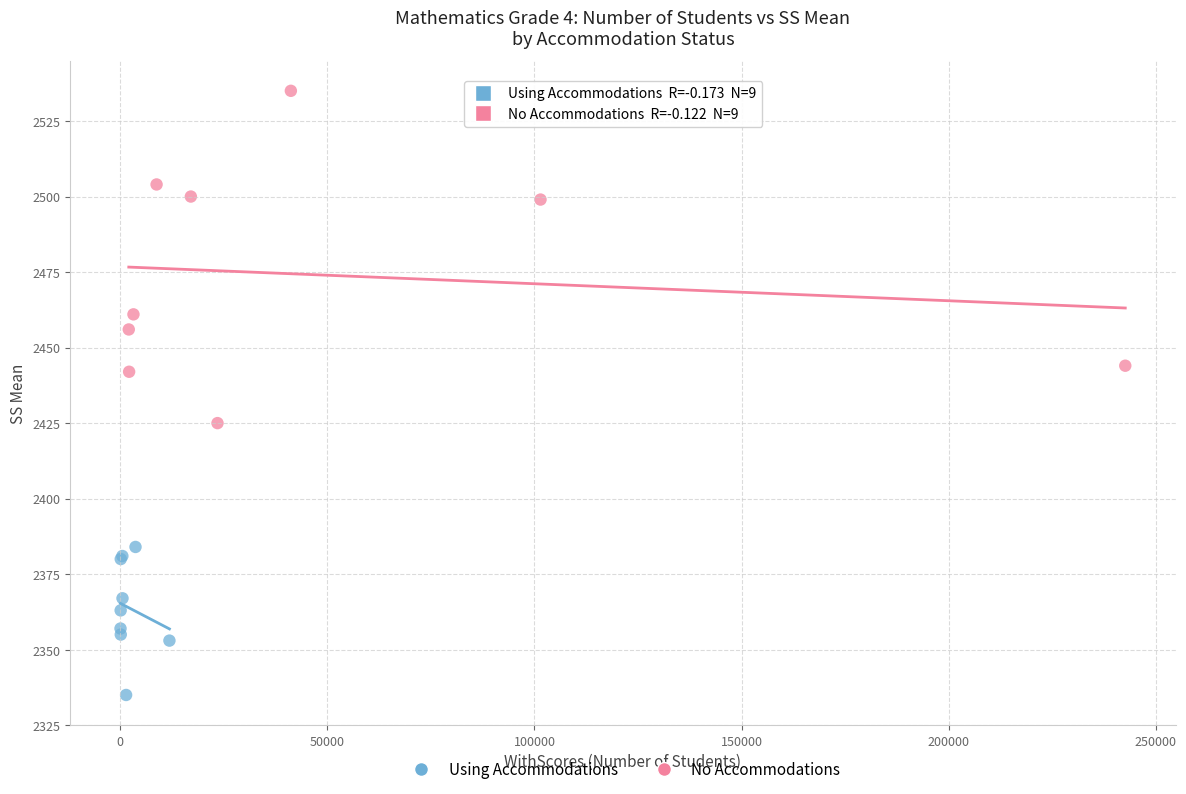

Which series contains the lowest Y value?

Using Accommodations